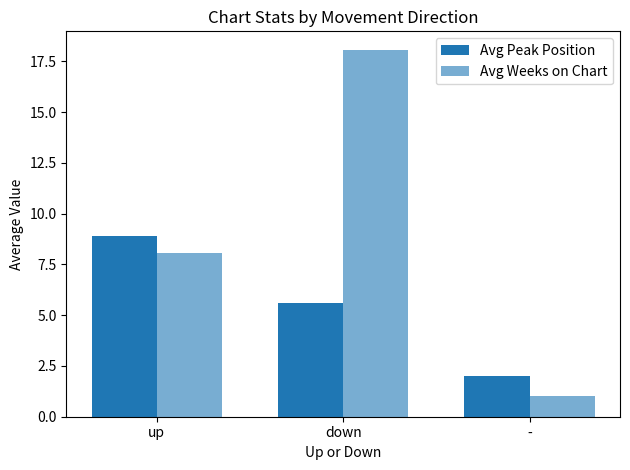

Count the Avg Peak Position values in the range 2 to 8.

2